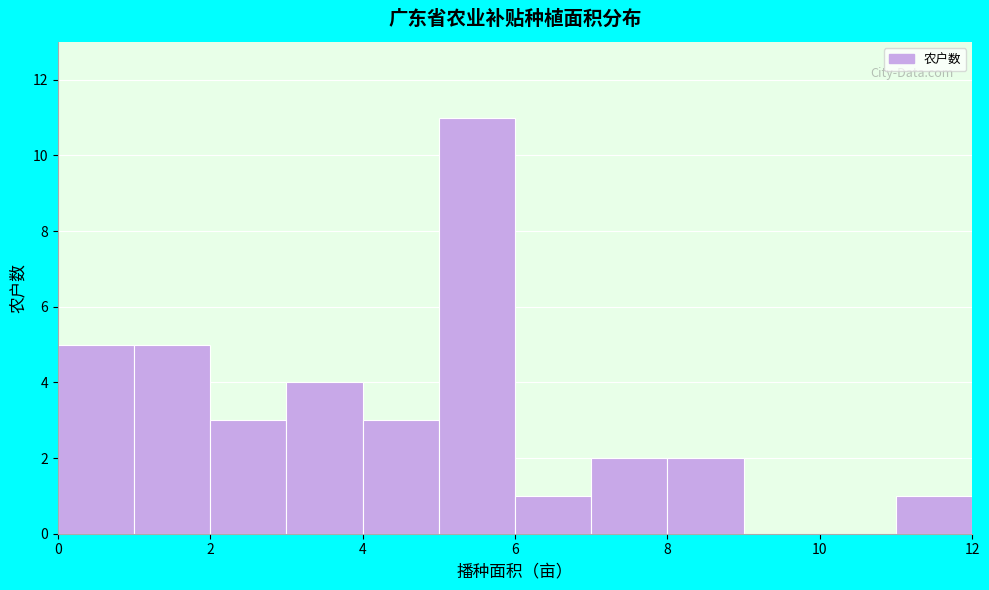

What is the height of the bar covering 3 to 4 on the x-axis? The values are not printed on the chart, so give them approximately, as read against the axis.

4